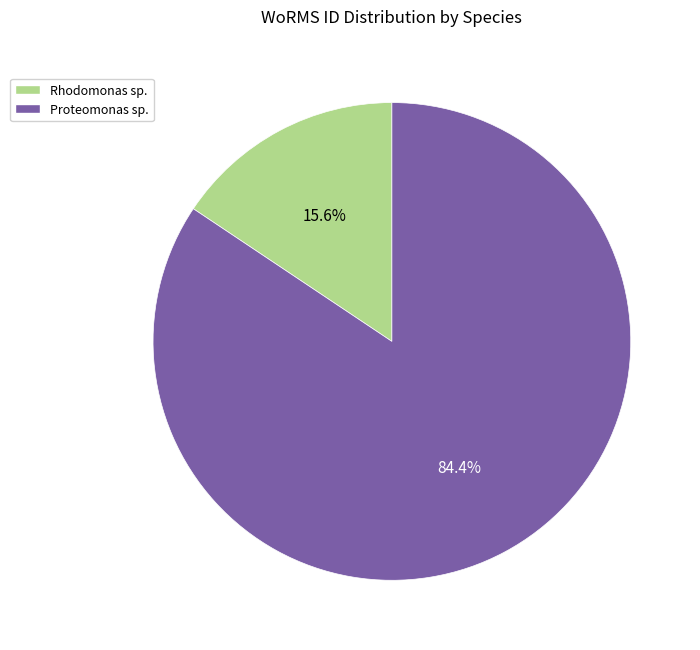

Approximately how many times larger is the value at Proteomonas sp. compared to Rhodomonas sp.?

5.4